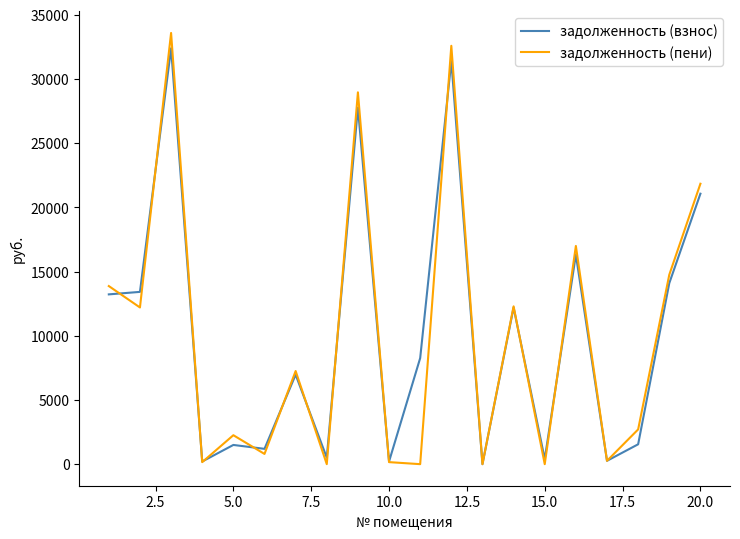

What is the maximum value for задолженность (пени)?

33591.4